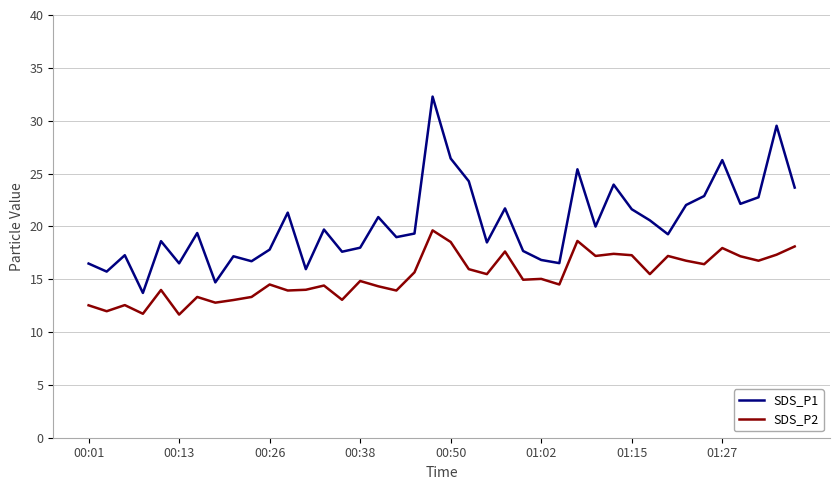

What is the difference between the maximum and minimum values in the SDS_P1 series?

18.6